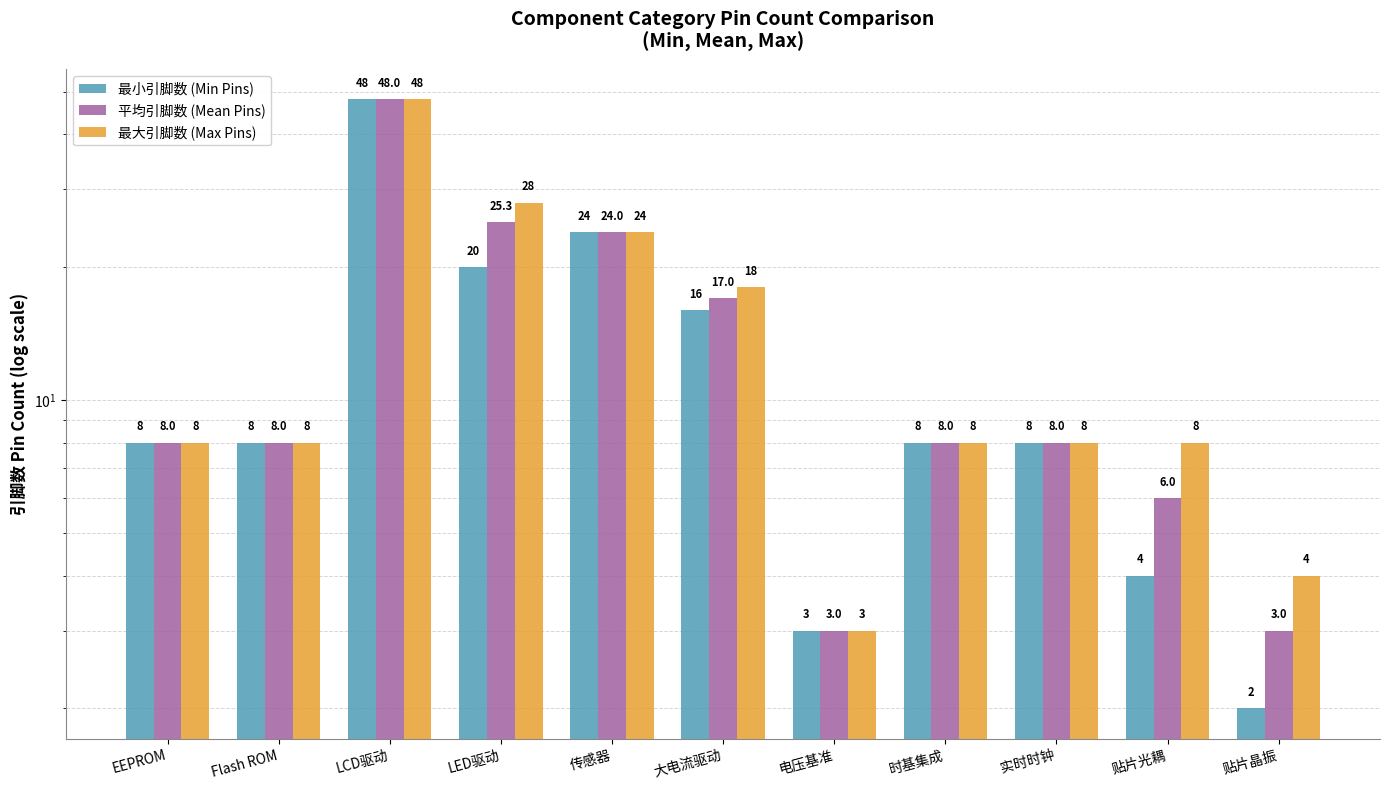

Where does the 最大引脚数 (Max Pins) series first go above 8?

LCD驱动